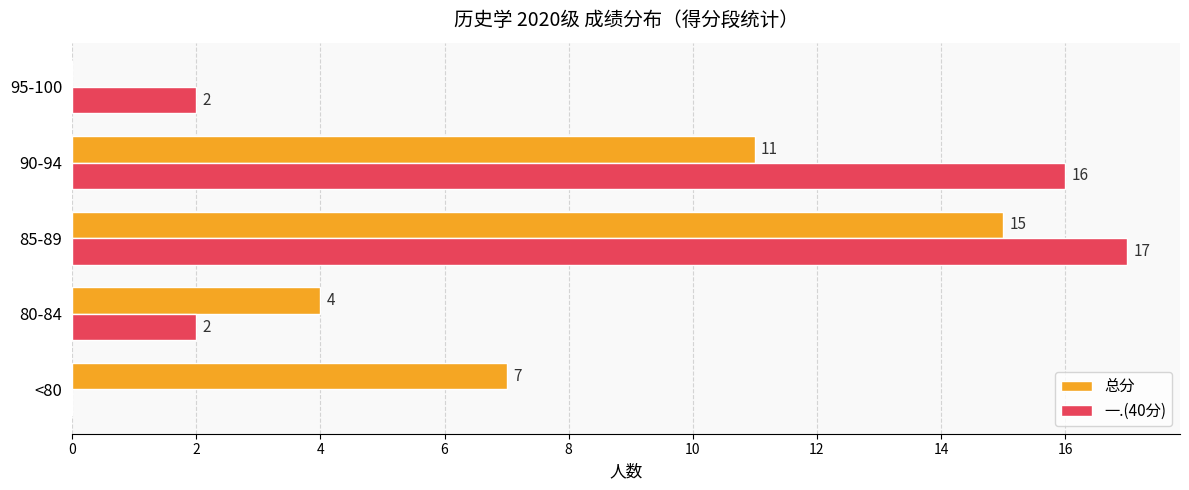

What is the sum of all 总分 values?

37